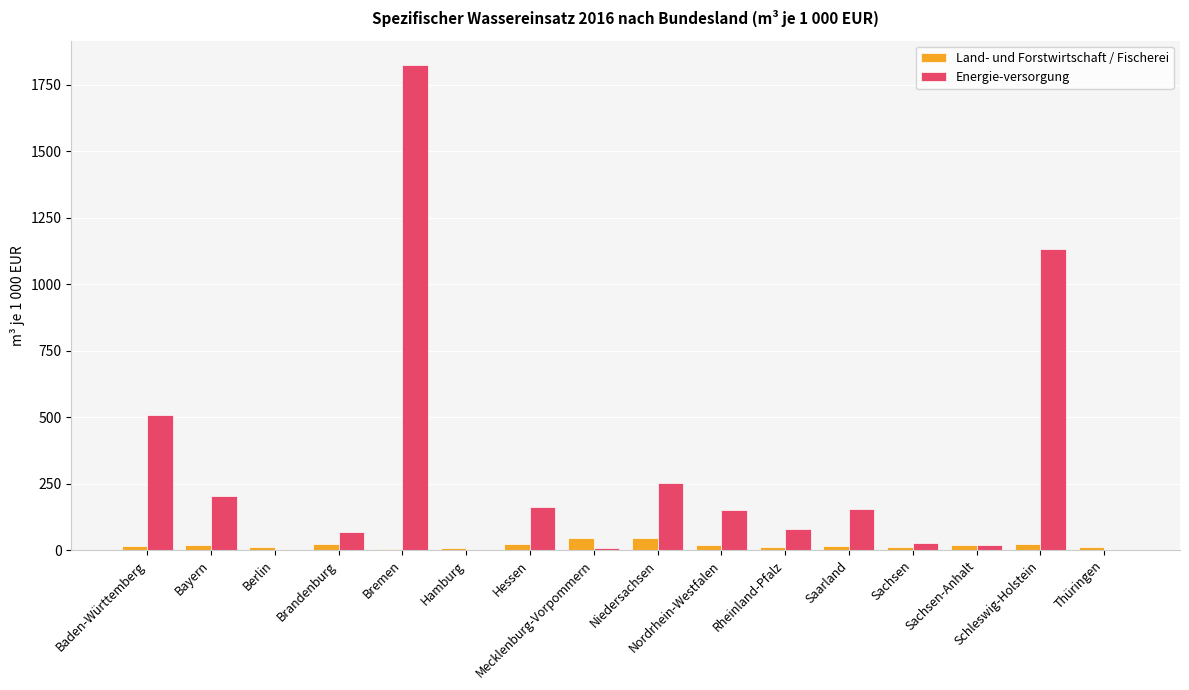

How many series are shown in this chart?

2